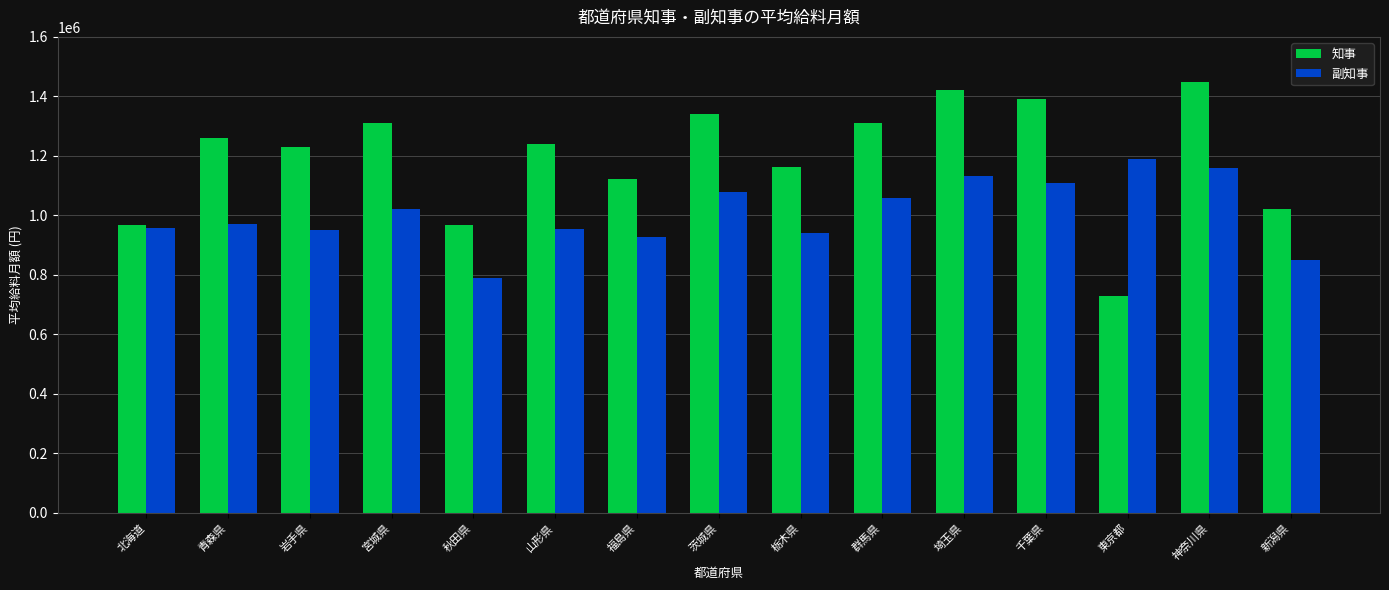

How many groups of bars are there?

15